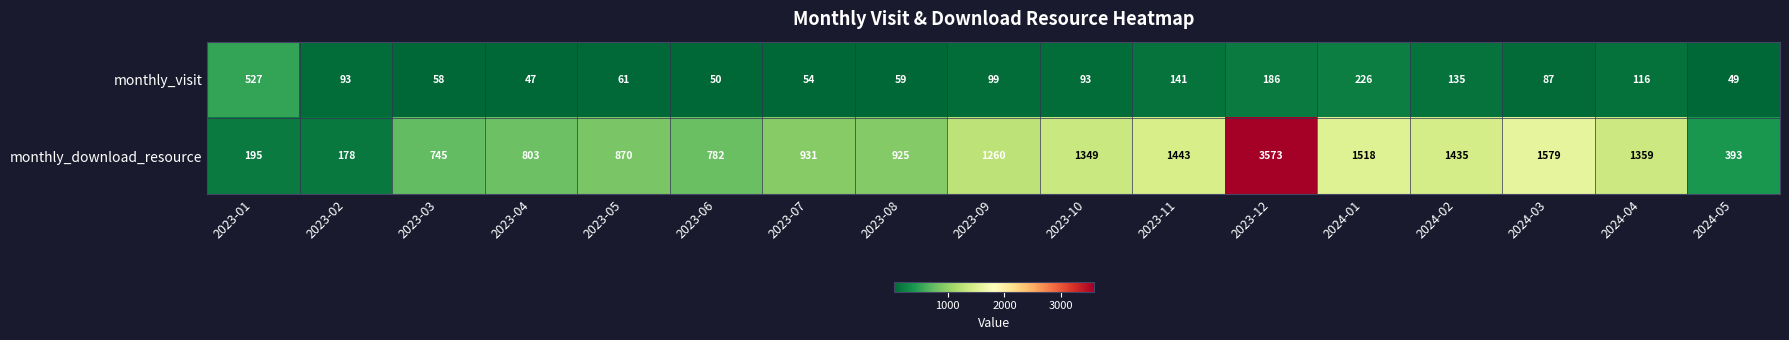

Which series has the largest total across all categories?

monthly_download_resource